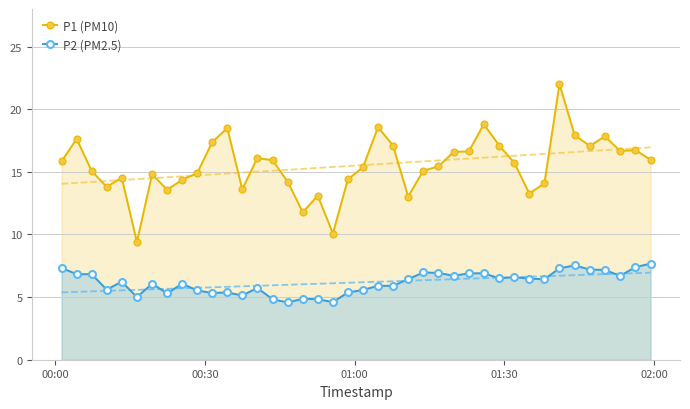

What is the maximum value shown in the chart?

22.0